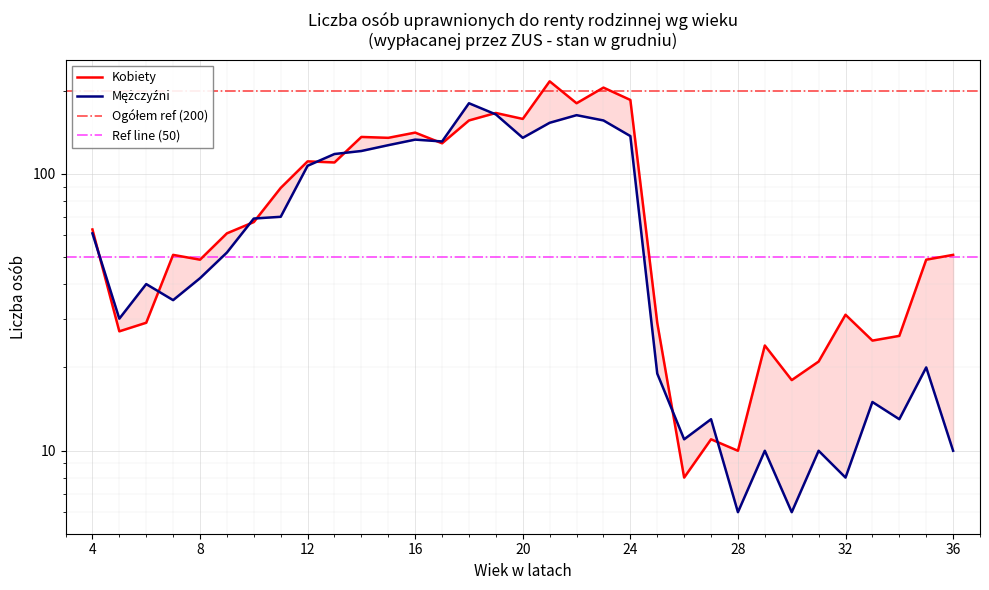

Rank the series by their average value, from highest to lowest.

Kobiety, Mężczyźni